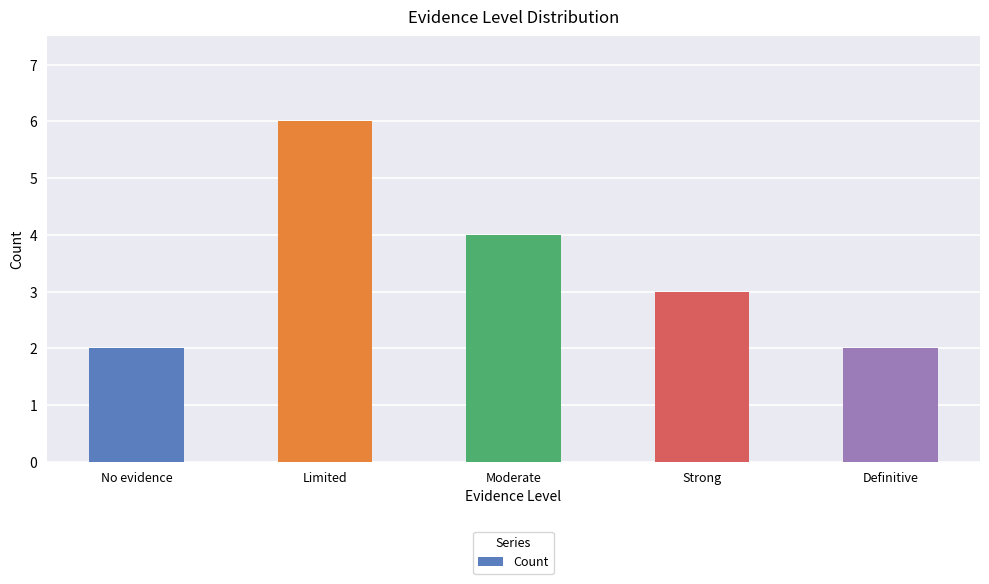

Reading left to right, extract all data points from this chart.

2	6	4	3	2